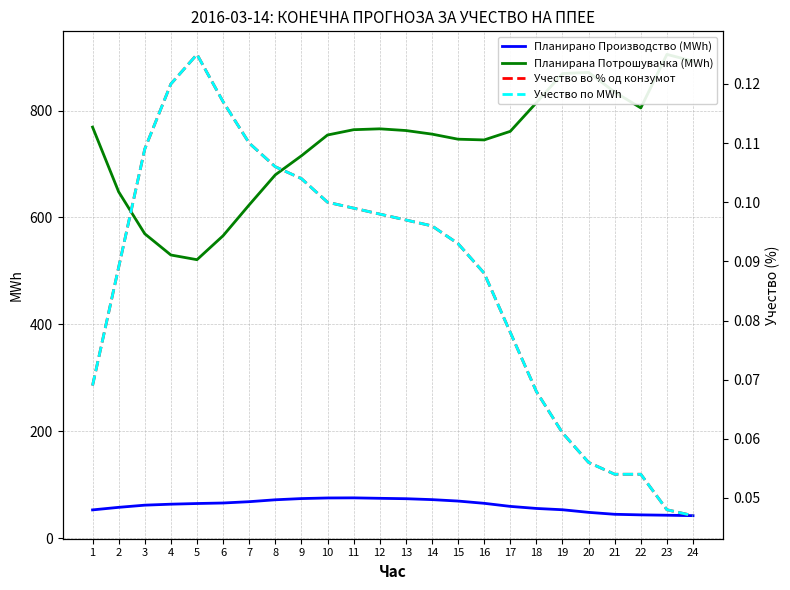

True or false: Планирано Производство (MWh) has a value of 65.3 at 16.

True